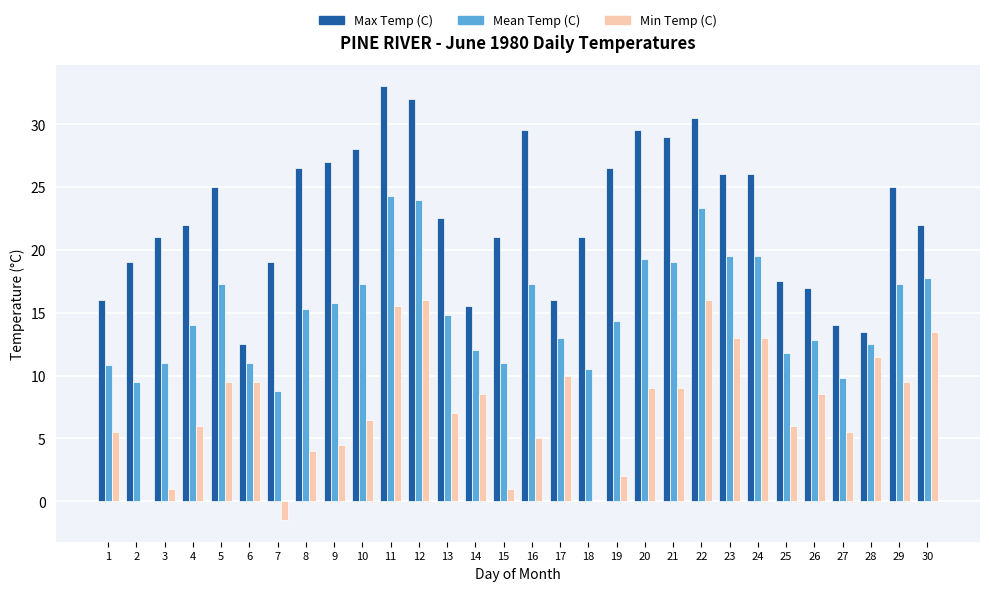

What is the highest value of the Max Temp (C) series?

33.0